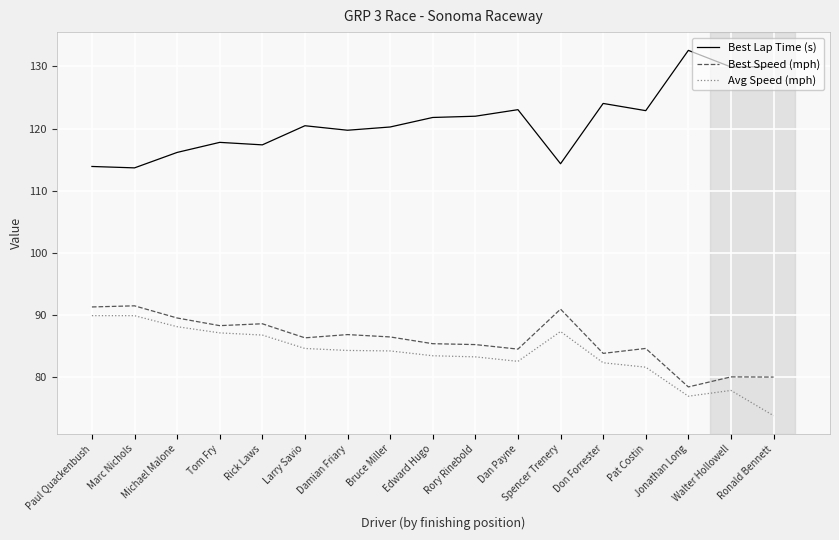

What is the difference between the highest and lowest values at Ronald Bennett?

56.1